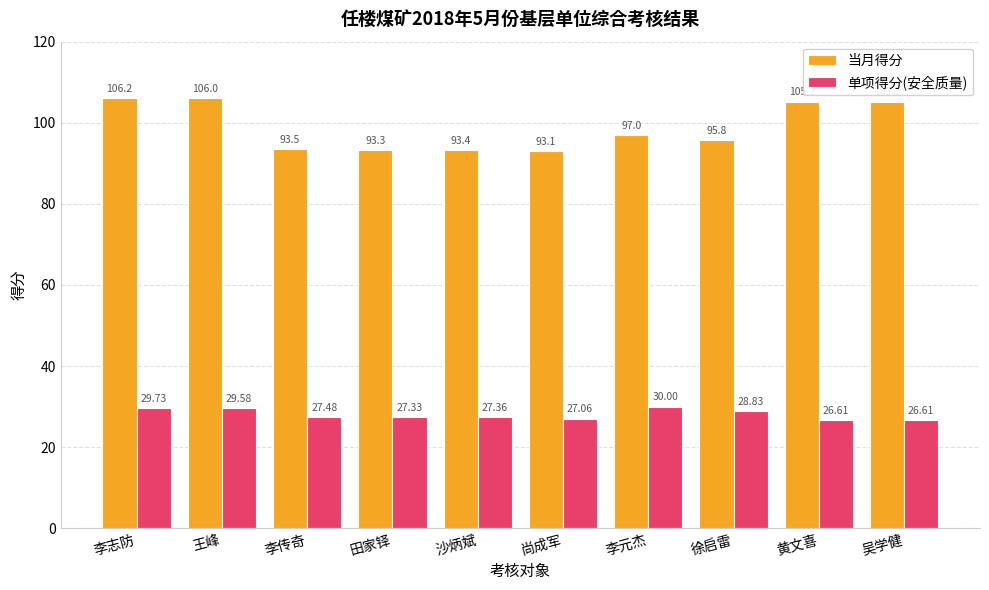

What is the average value of the 单项得分(安全质量) series?

28.1